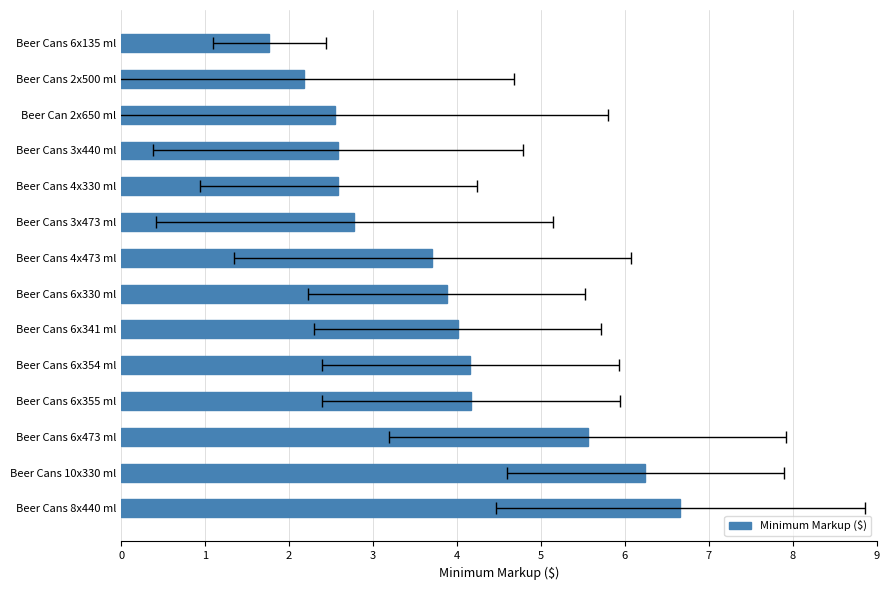

What is the value of the 11th bar from the left?

4.2